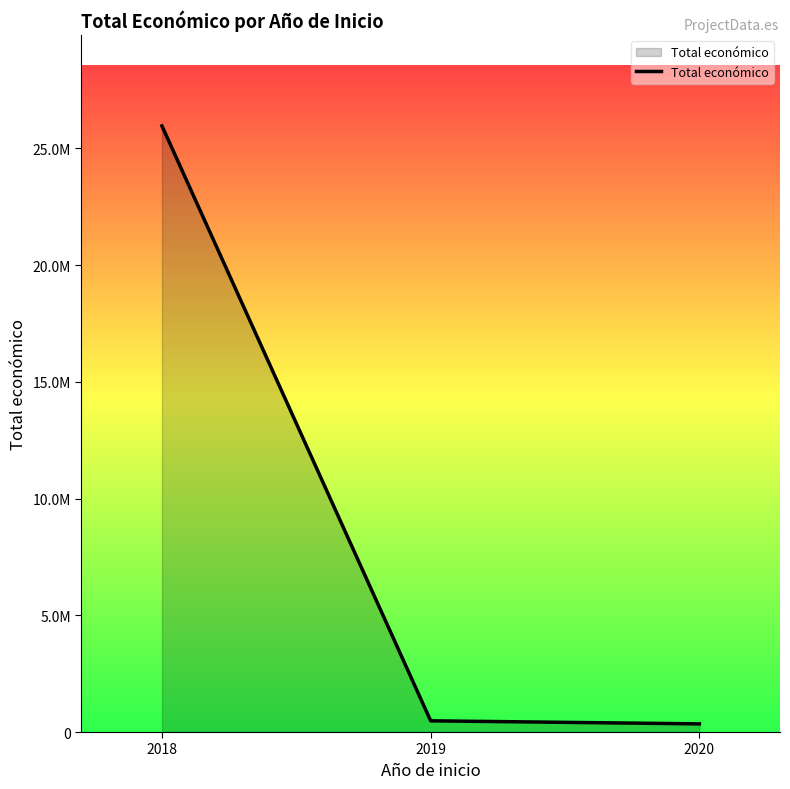

Does the chart have visible grid lines?

No